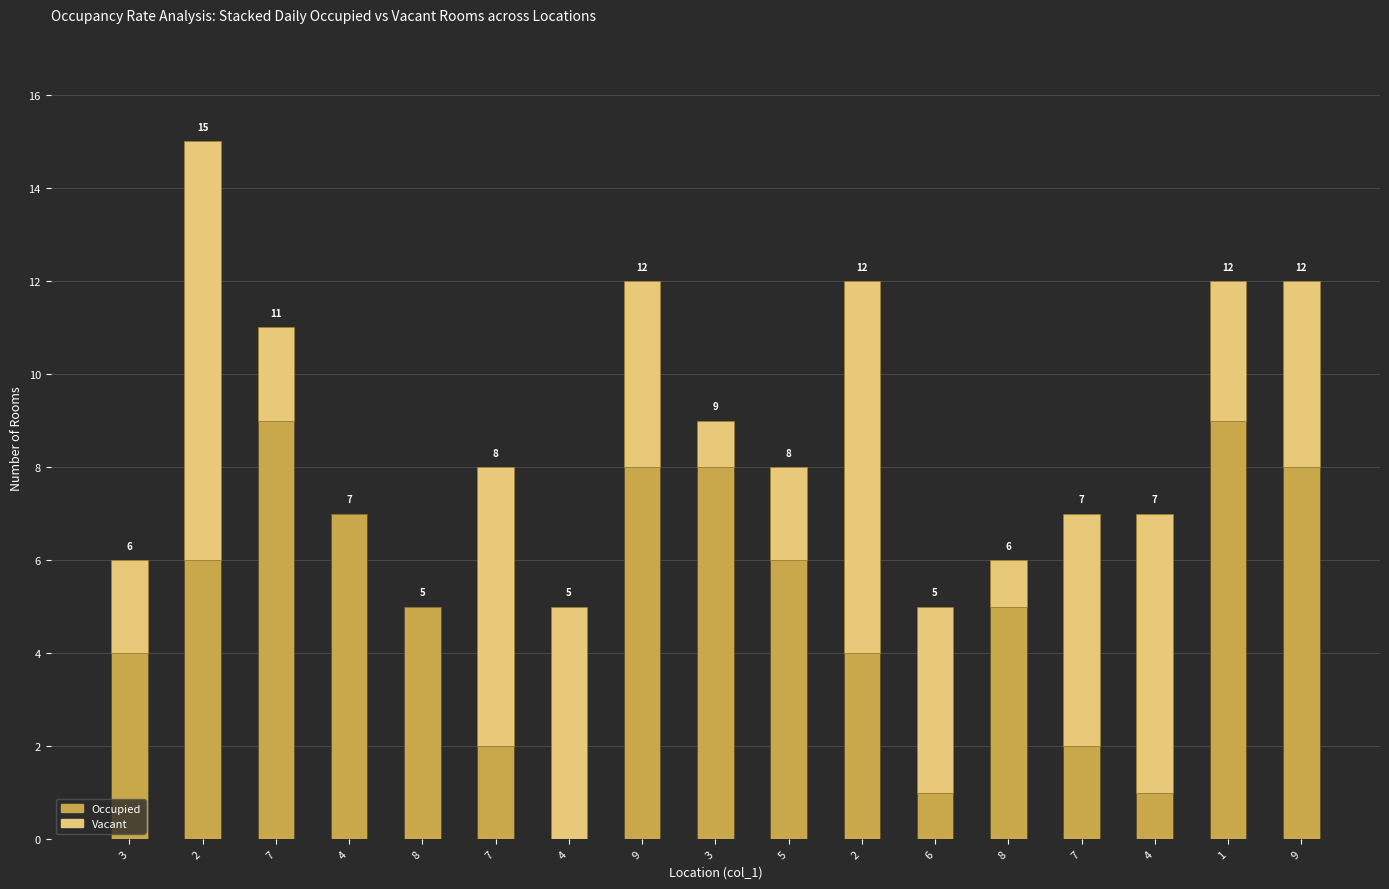

Between 8 and 9, which is larger?

9